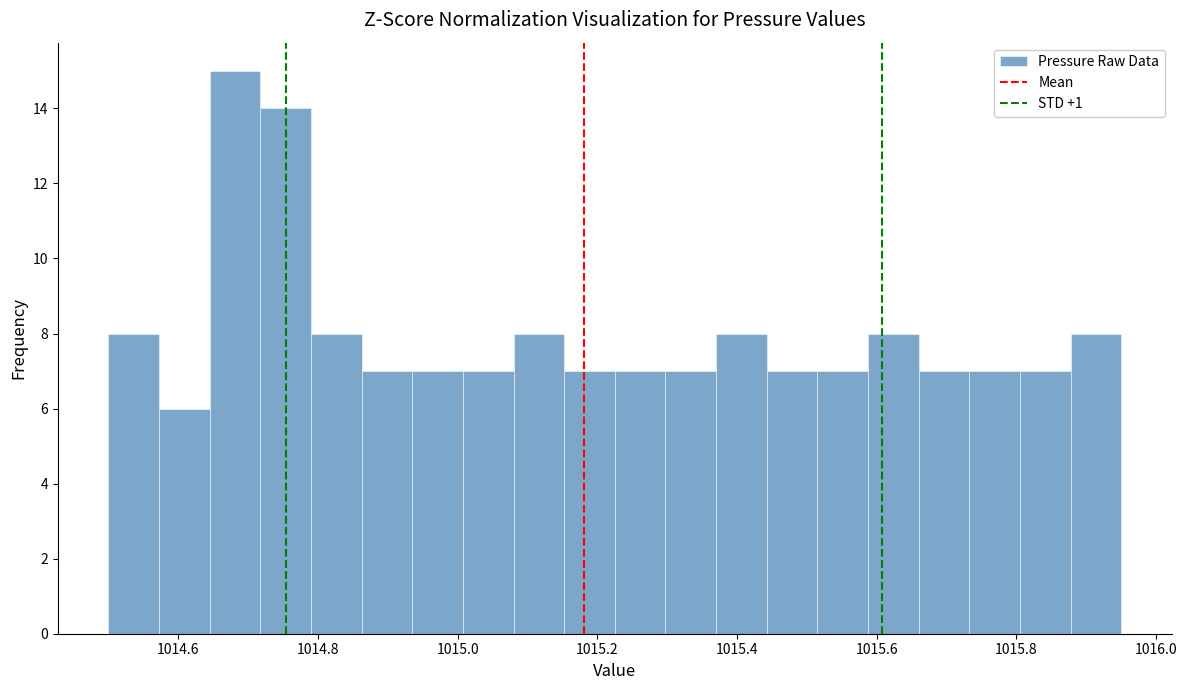

Around what value on the x-axis is the tallest bar? Give the approximate position of its centre, as read against the axis.

1014.68